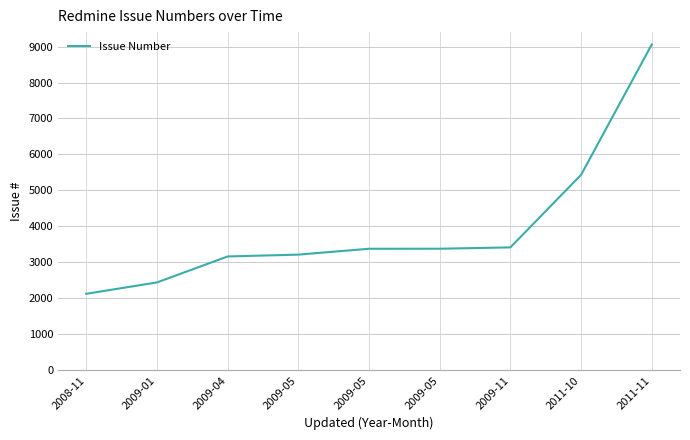

What is the minimum value shown in the chart?

2126